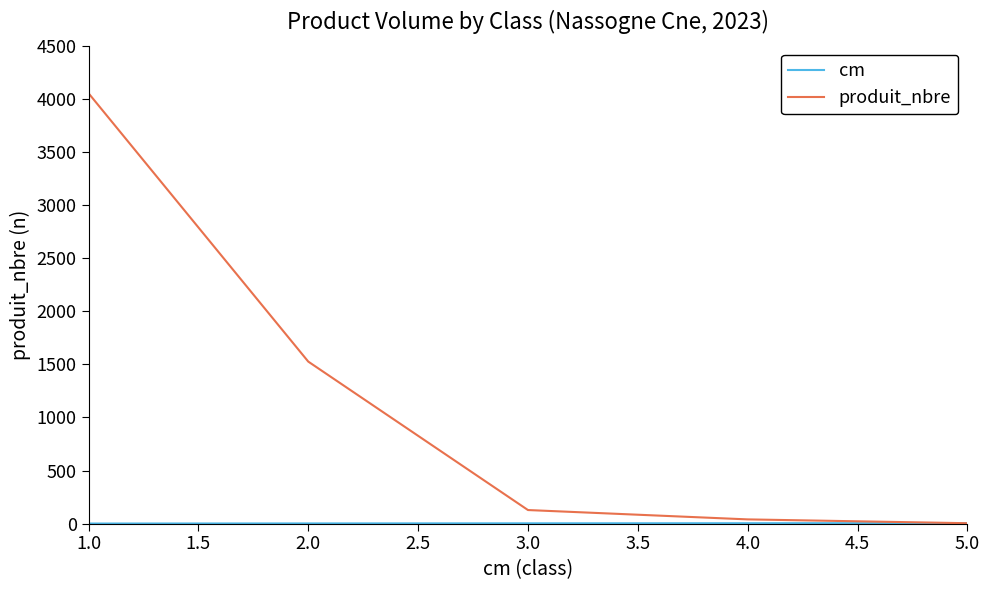

Which series has the widest spread of values?

produit_nbre